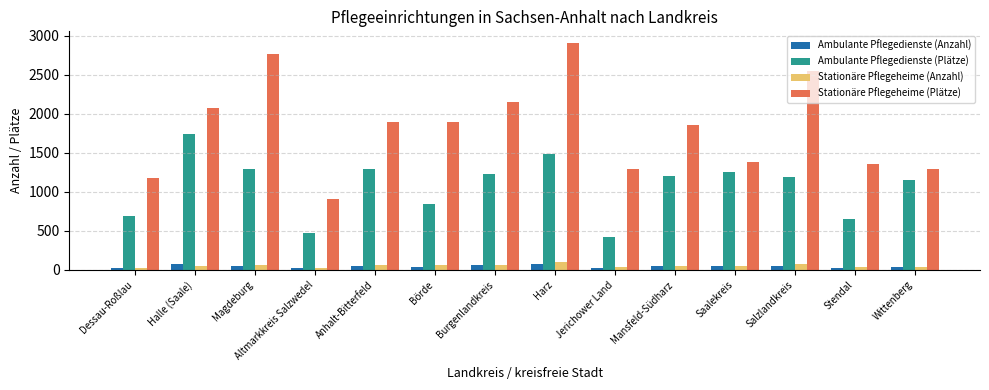

What is the maximum value for Stationäre Pflegeheime (Plätze)?

2910